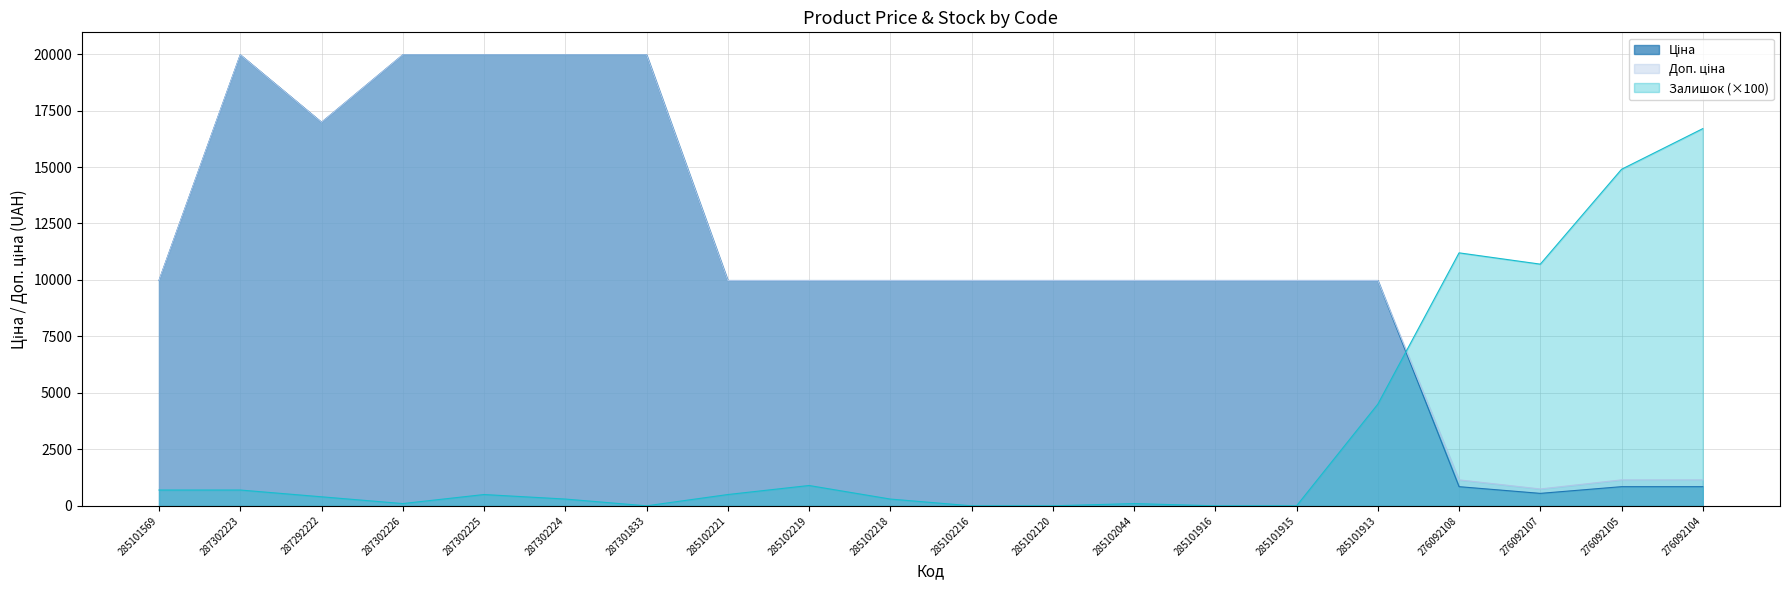

Which category has the highest value in the Залишок series?

276092104